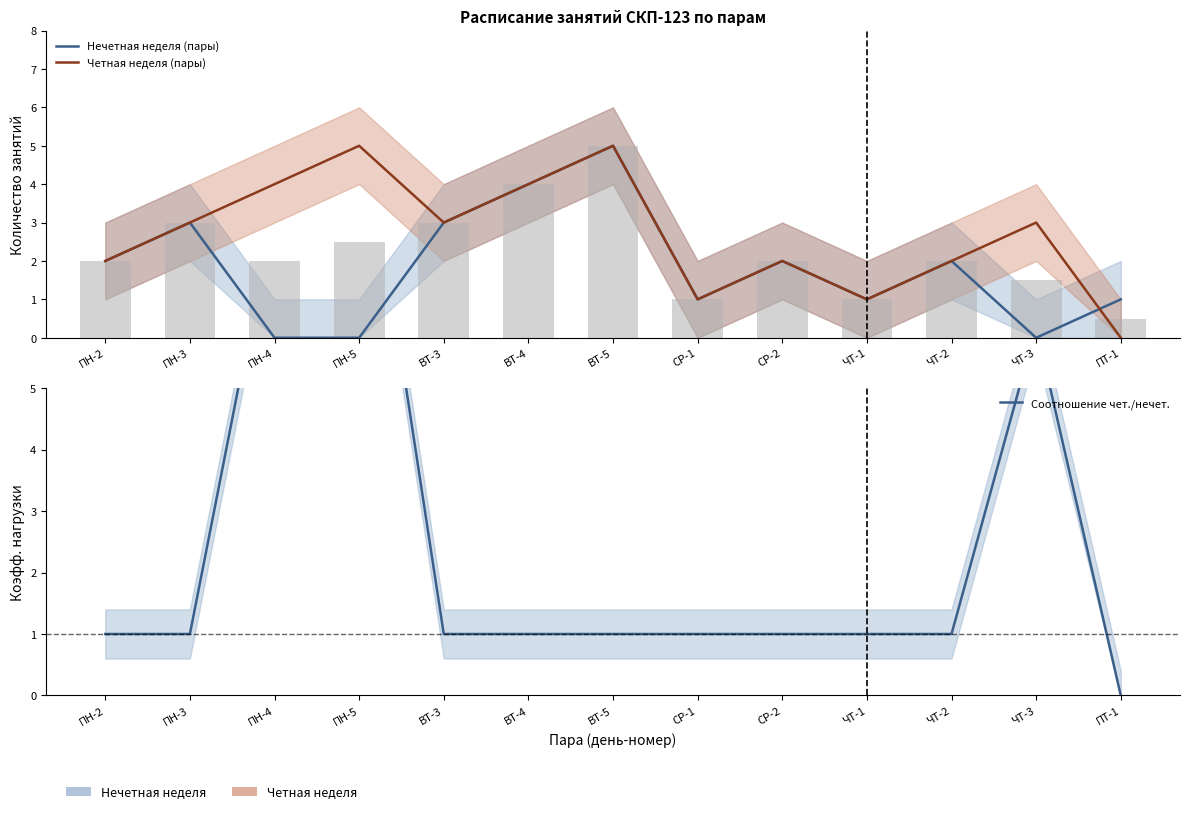

List the labels in order of Соотношение чет./нечет. value, smallest first.

ПТ-1, ПН-2, ПН-3, ВТ-3, ВТ-4, ВТ-5, СР-1, СР-2, ЧТ-1, ЧТ-2, ЧТ-3, ПН-4, ПН-5